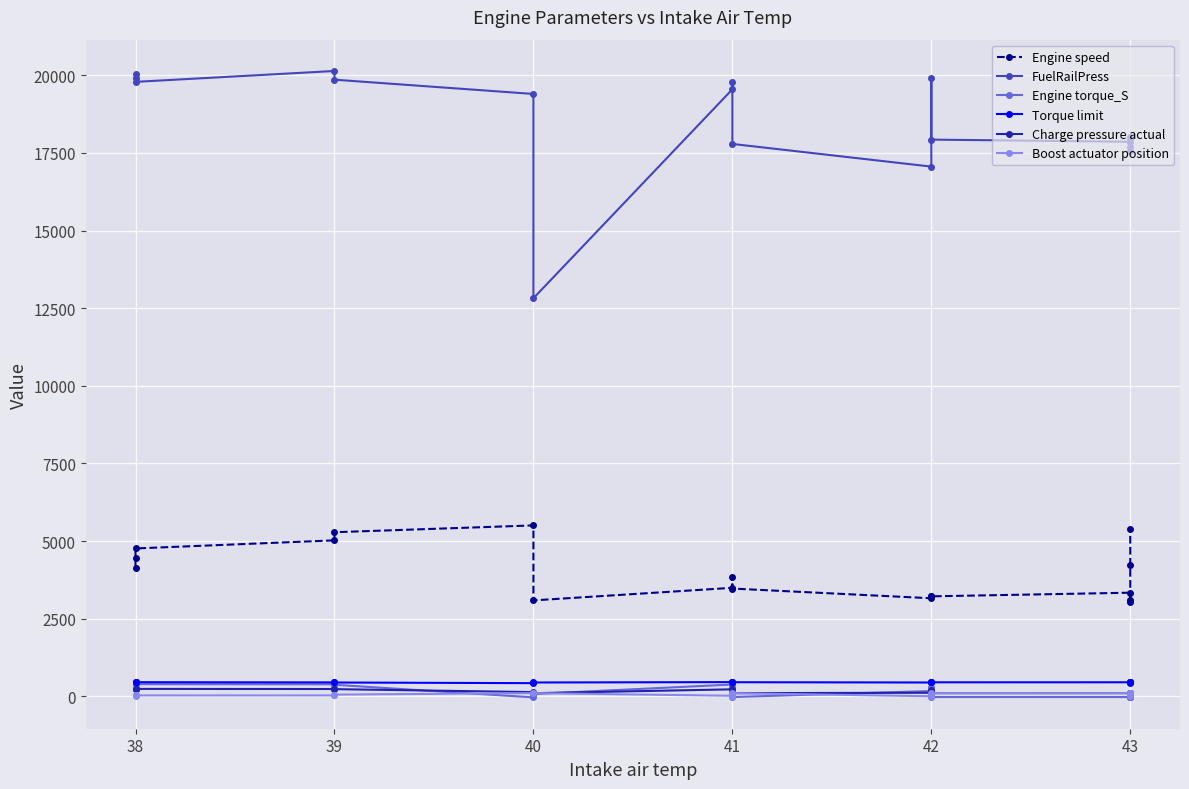

Where is Boost actuator position nearest to the value 50?

39